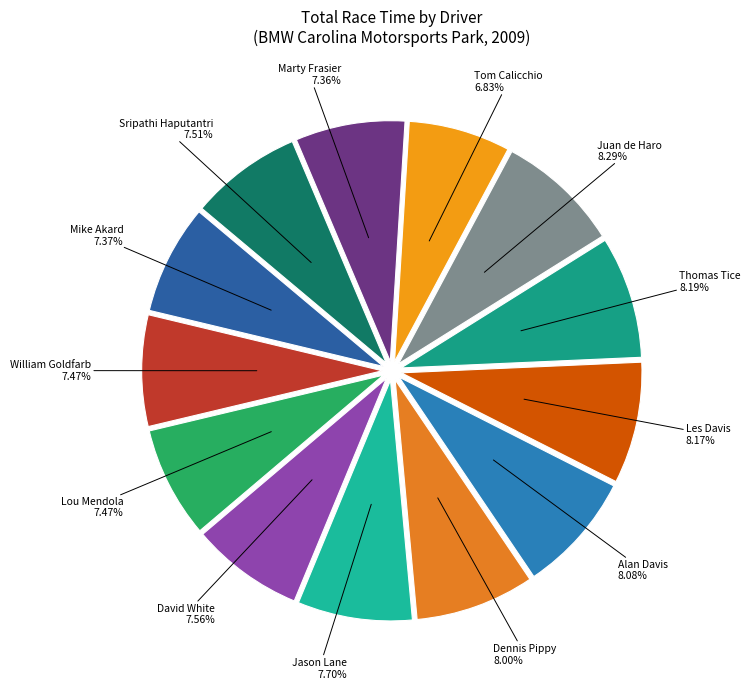

How many slices are in this pie chart?

13